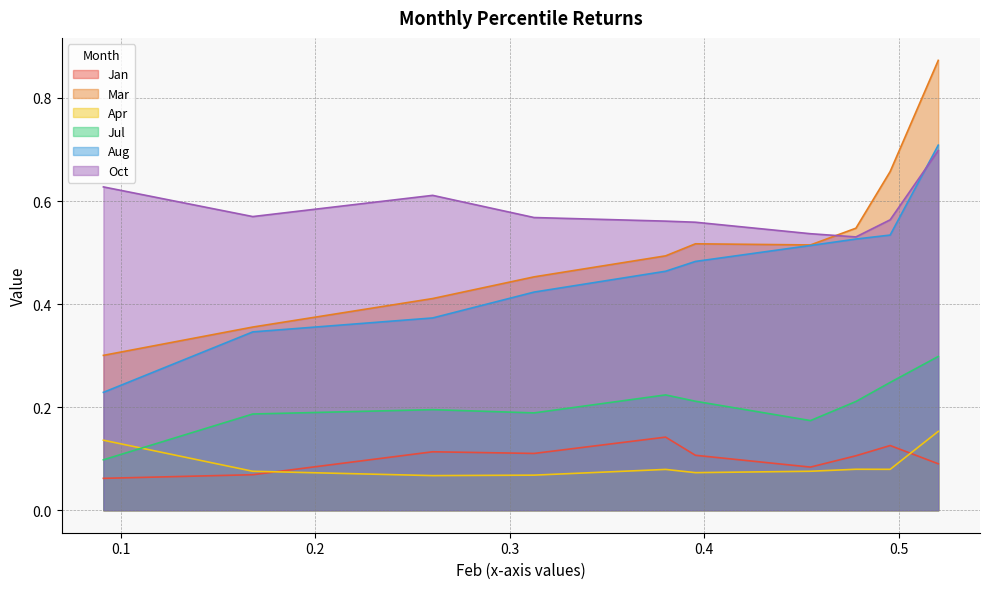

Does the chart have visible grid lines?

Yes